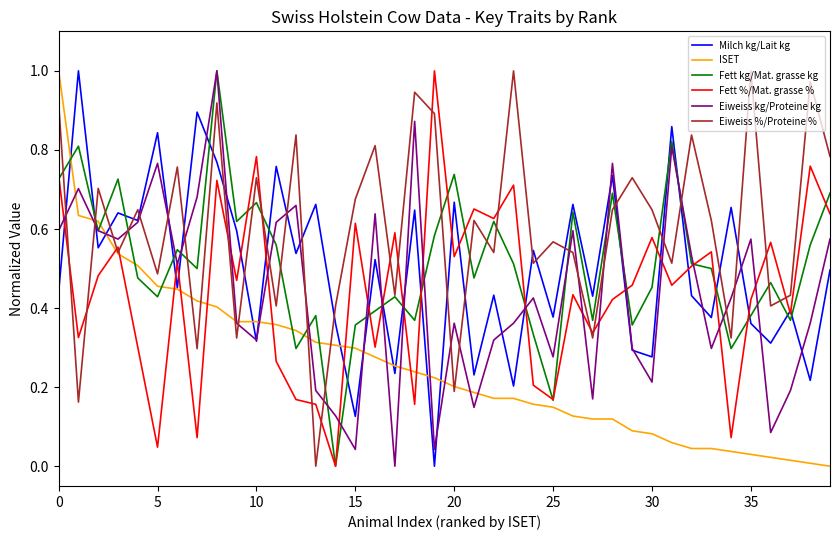

At how many categories does at least one series exceed 0?

40